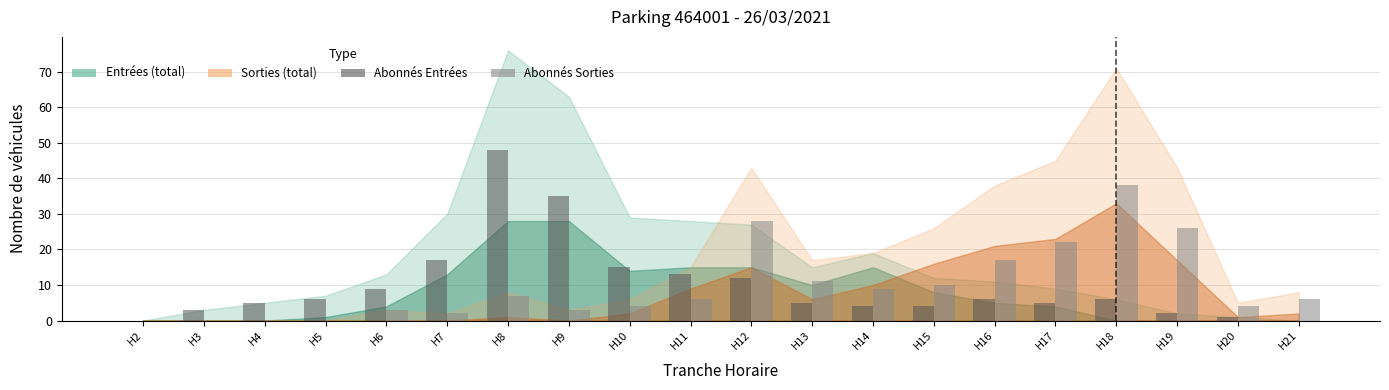

What is the sum of all Abonnés Sorties values?

196